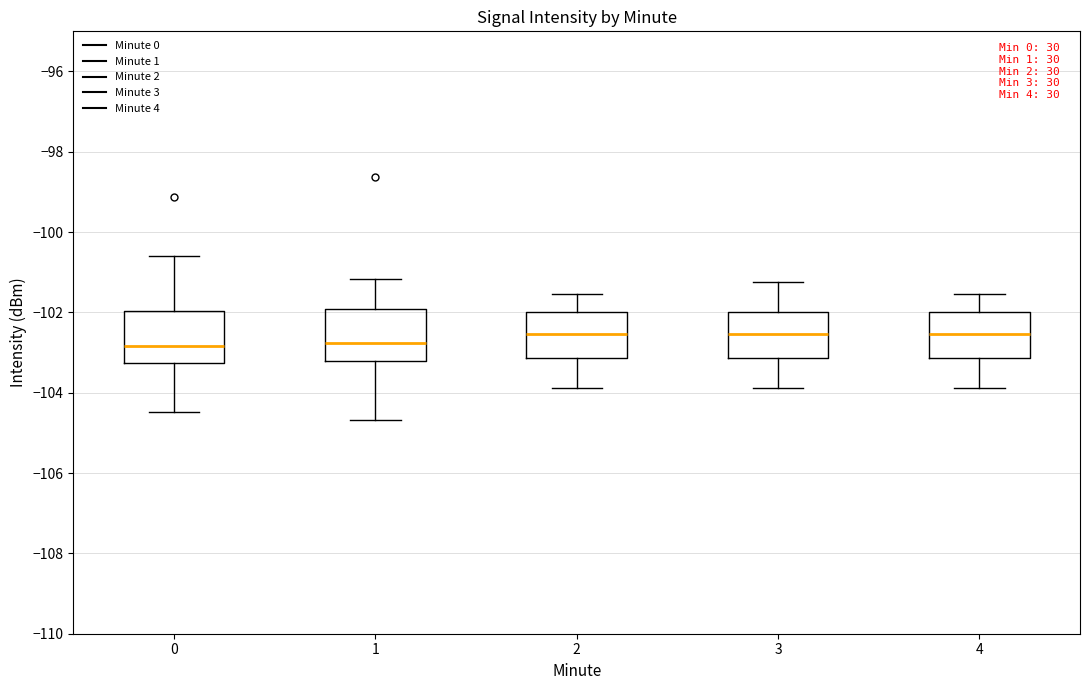

Reading left to right, read every box against the y-axis: the position of its median line, the range the box covers, and the ends of its whiskers. The values are not printed on the chart, so give them approximately, as read against the axis.

0: median -102.8, box -103.2 to -102.0, whiskers -104.4 to -100.6
1: median -102.8, box -103.2 to -102.0, whiskers -104.6 to -101.2
2: median -102.6, box -103.2 to -102.0, whiskers -103.8 to -101.6
3: median -102.6, box -103.2 to -102.0, whiskers -103.8 to -101.2
4: median -102.6, box -103.2 to -102.0, whiskers -103.8 to -101.6